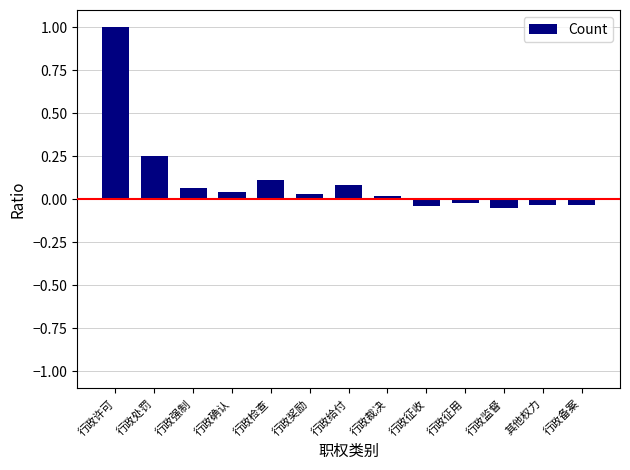

What is the greatest value displayed?

1.0